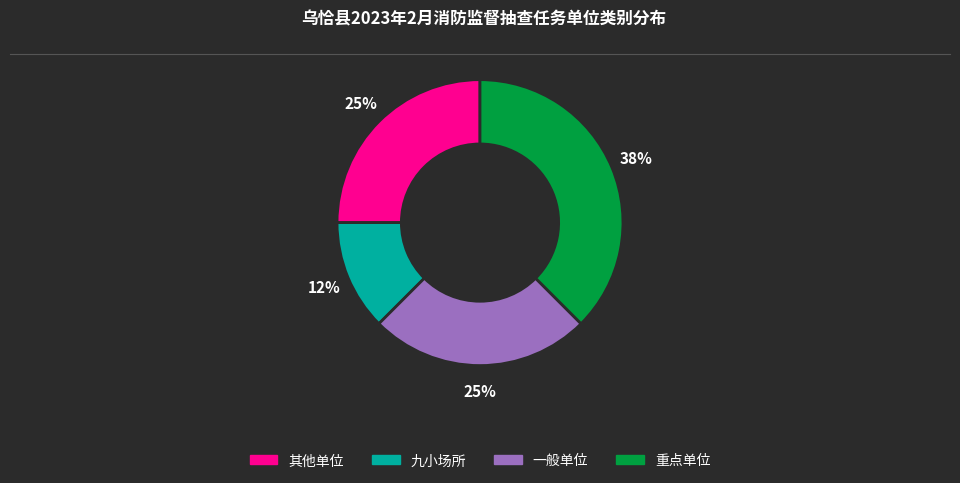

To the nearest percent, what percentage of the pie is 其他单位?

25%